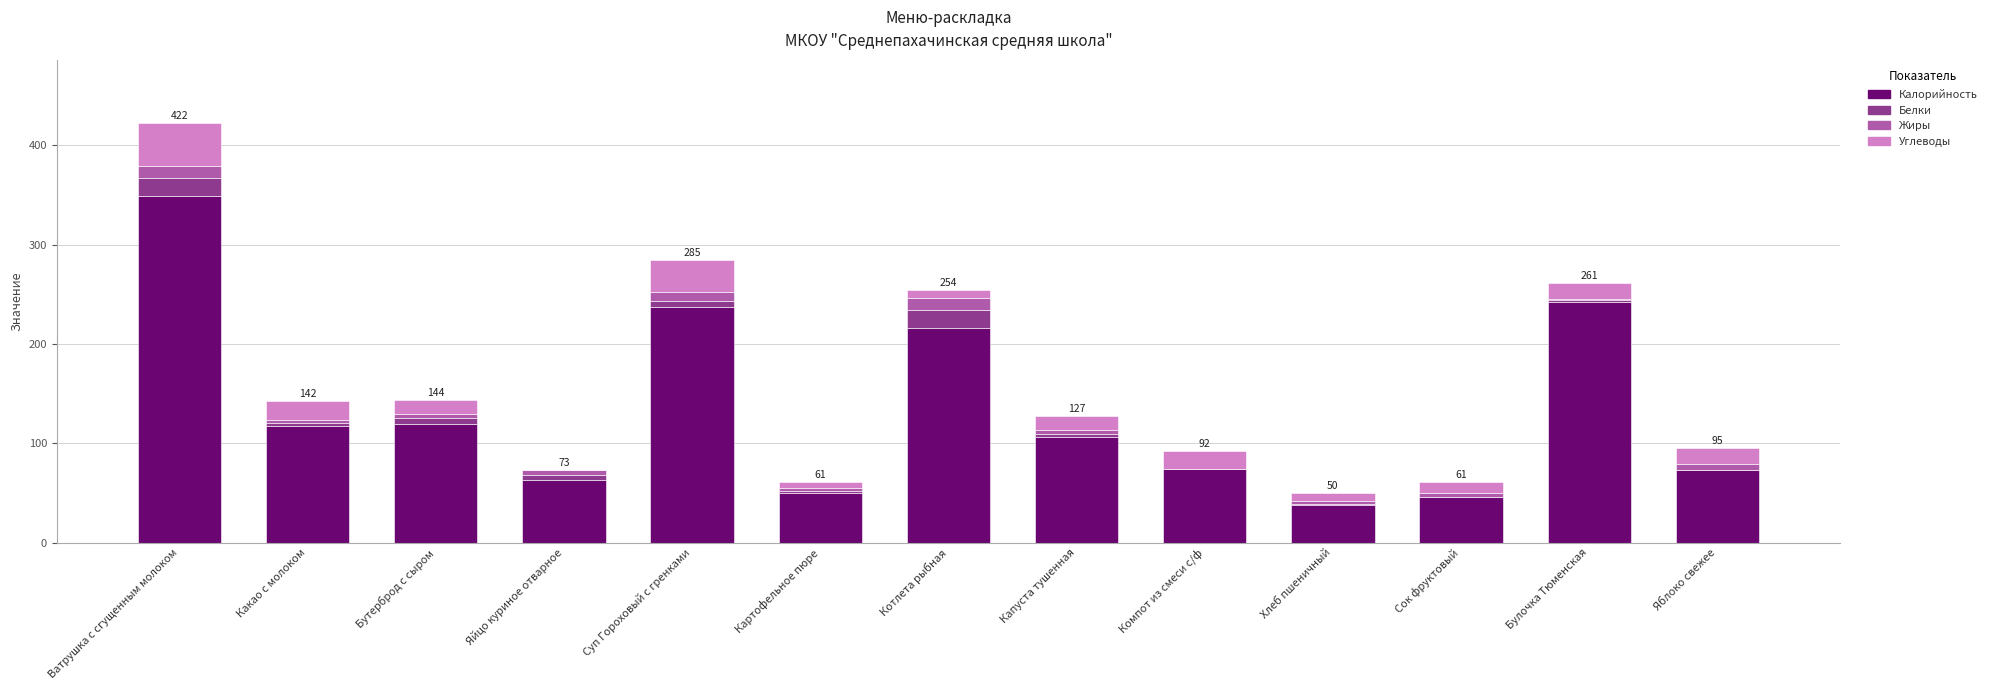

How many categories are shown in the chart?

13